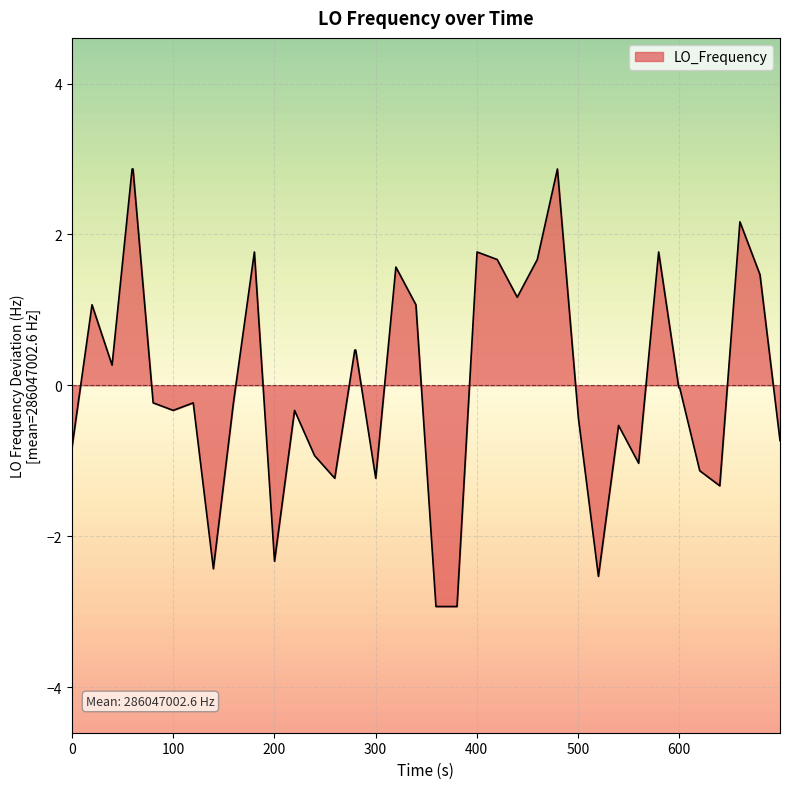

What is the maximum value shown in the chart?

2.9